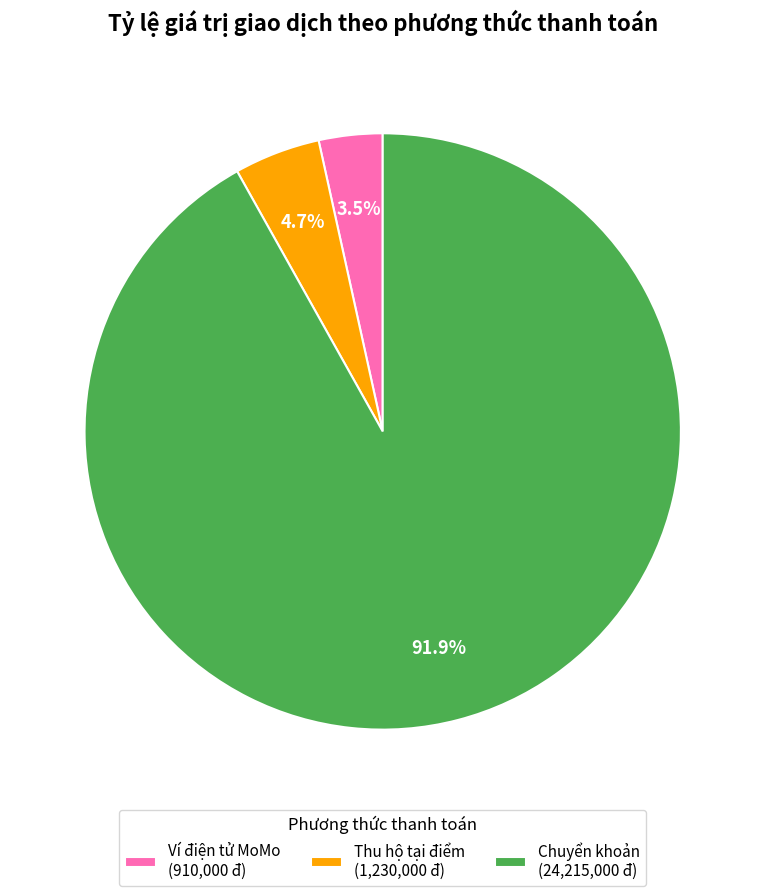

Is there a majority slice in this chart?

Yes